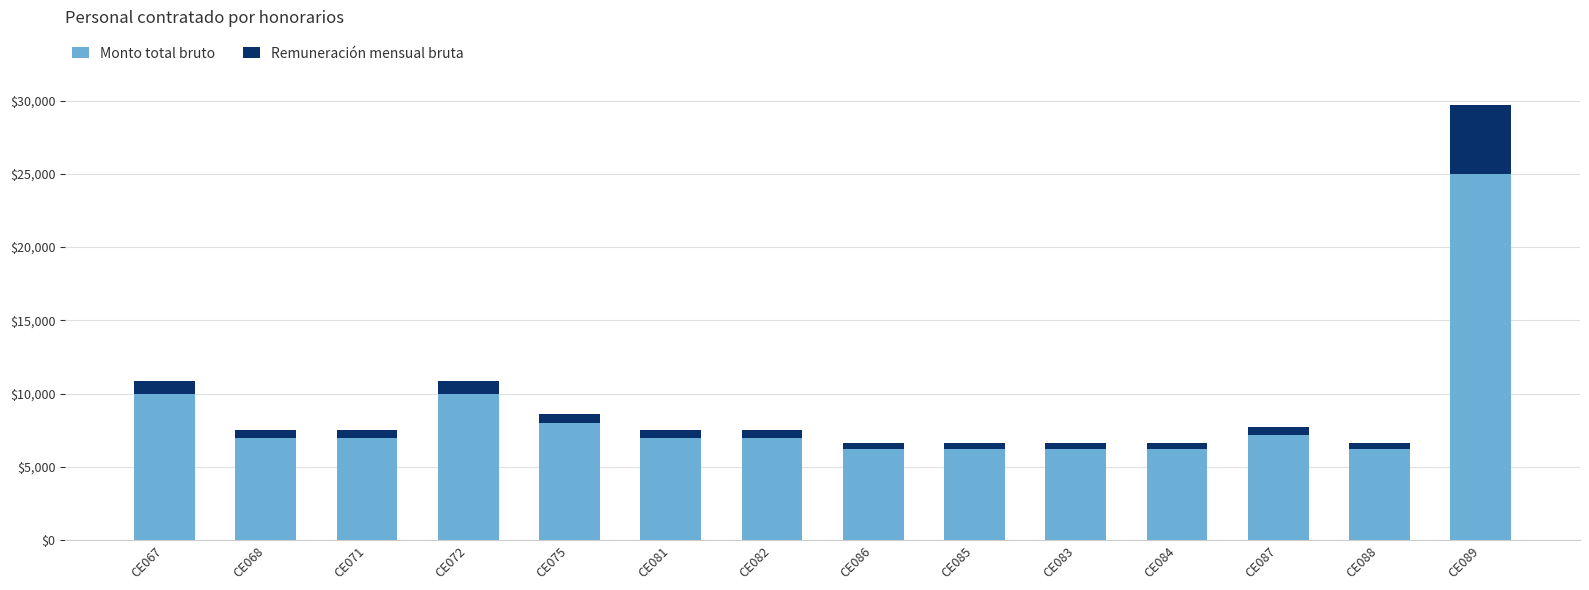

Does the chart contain stacked bars?

Yes